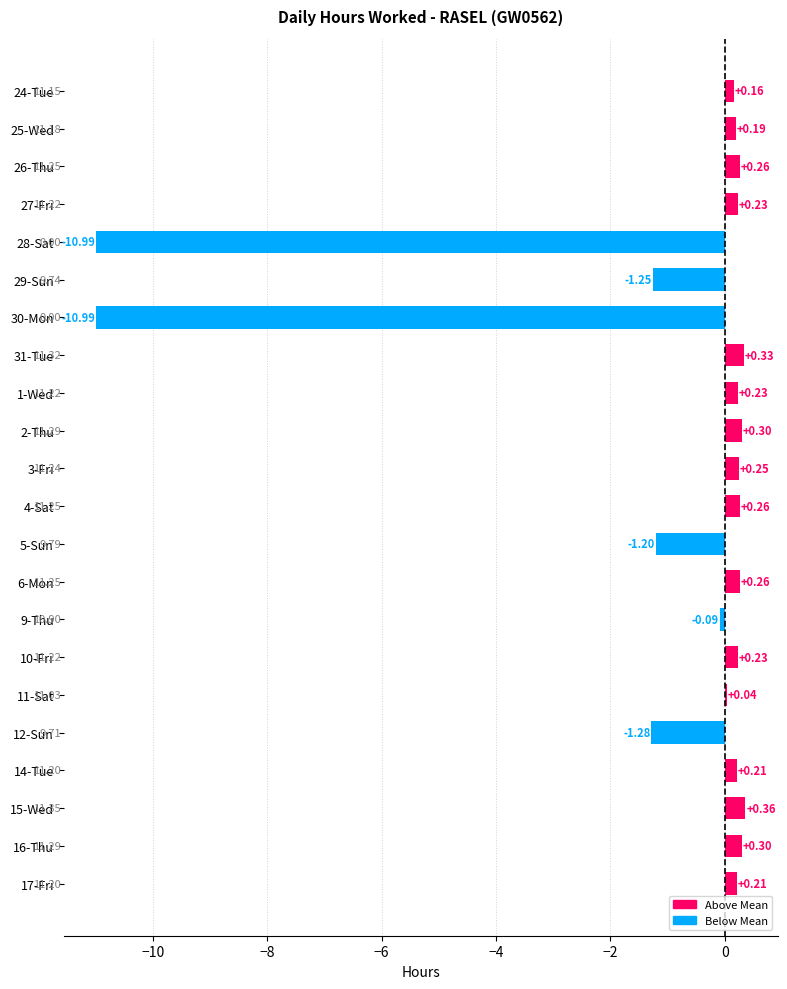

What is the sum of the values at 26-Thu and 2-Thu?

0.6